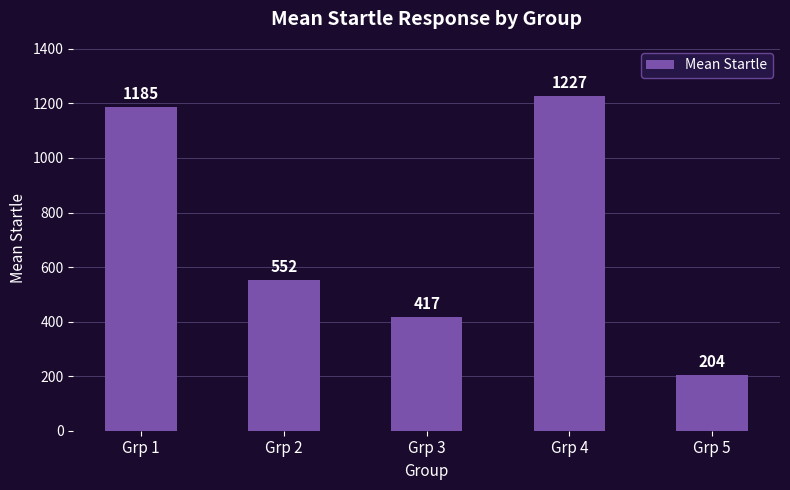

What is the sum of the values at Grp 1 and Grp 3?

1602